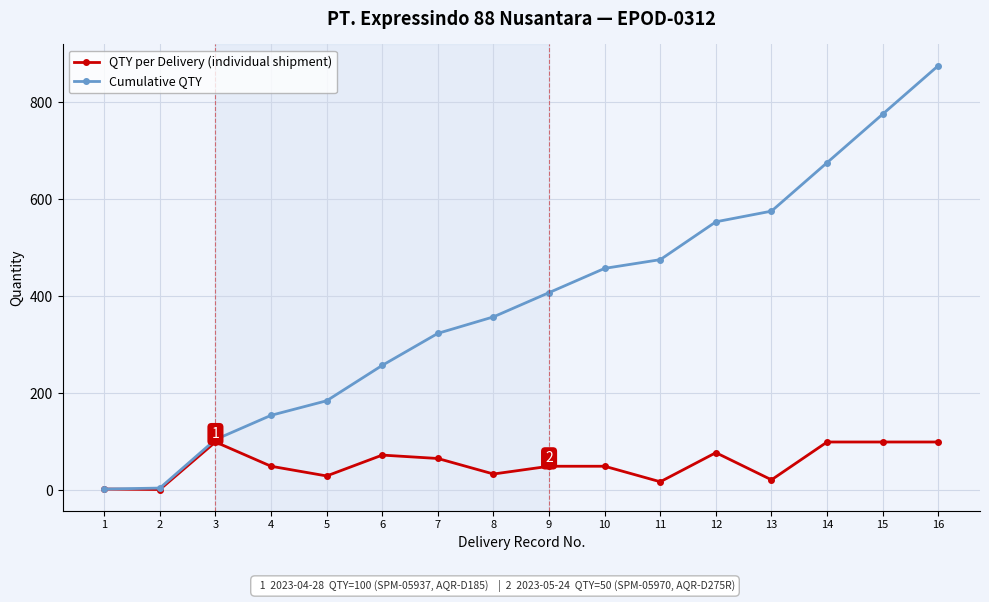

What is the difference between the maximum and minimum values in the Cumulative QTY series?

873